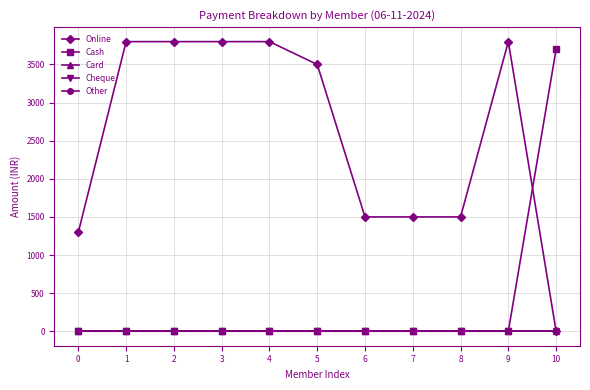

Reading left to right, transcribe all the data shown in this chart.

Online: 1300	3800	3800	3800	3800	3500	1500	1500	1500	3800	0
Cash: 0	0	0	0	0	0	0	0	0	0	3700
Card: 0	0	0	0	0	0	0	0	0	0	0
Cheque: 0	0	0	0	0	0	0	0	0	0	0
Other: 0	0	0	0	0	0	0	0	0	0	0